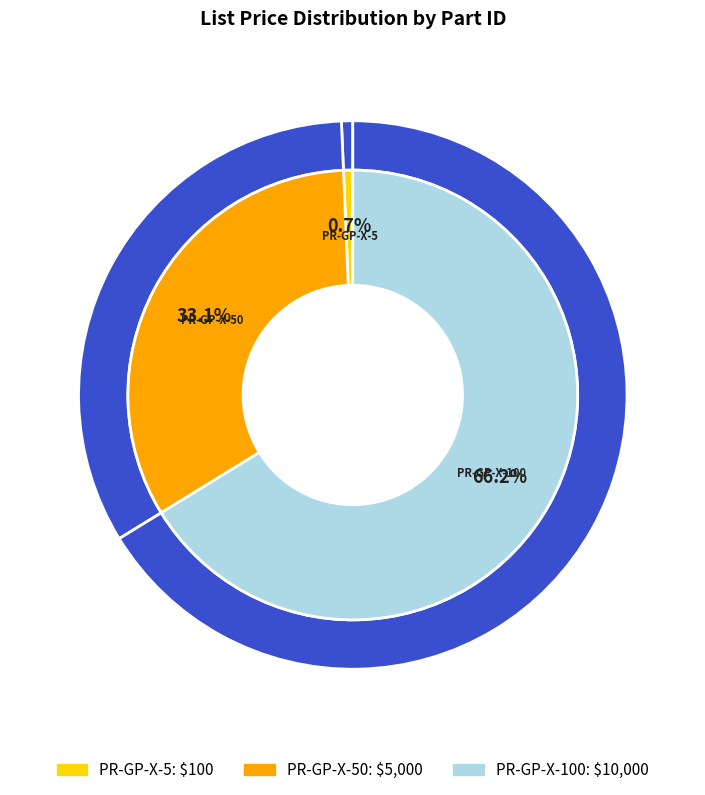

Which category has the biggest portion of the pie?

PR-GP-X-100